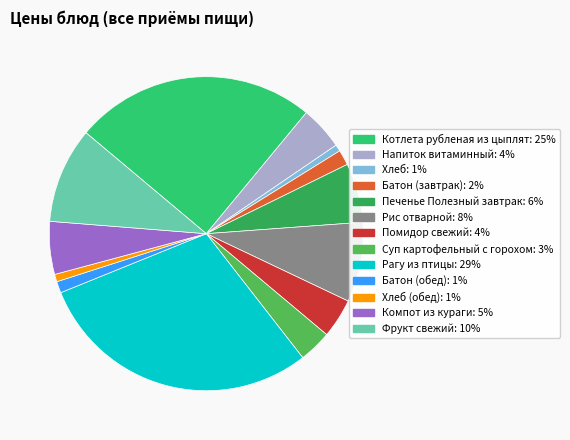

Count the number of slices in the pie.

13